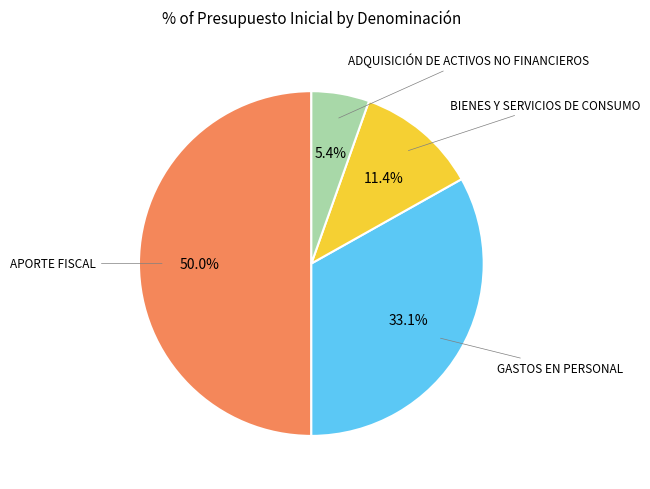

How many segments does this pie chart have?

4